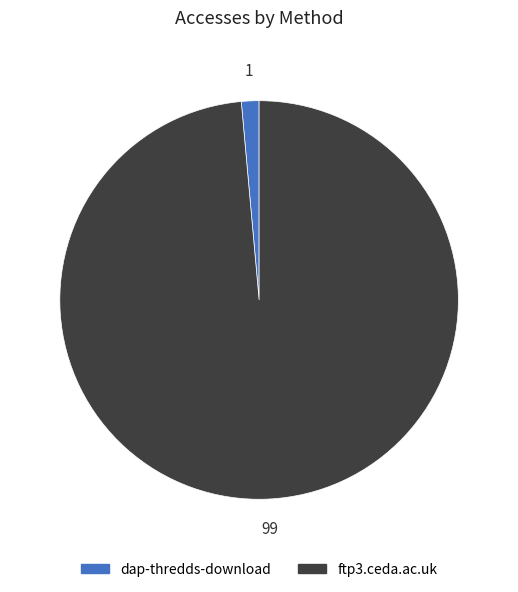

Rank the categories by value from lowest to highest.

dap-thredds-download, ftp3.ceda.ac.uk